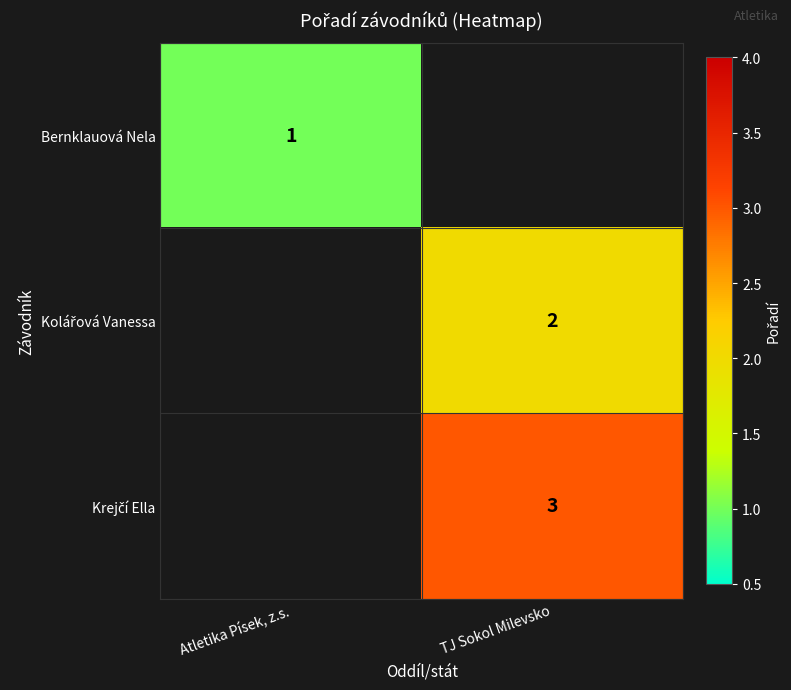

Is the value of Kolářová Vanessa at Atletika Písek, z.s. greater than the value of Krejčí Ella at TJ Sokol Milevsko?

No